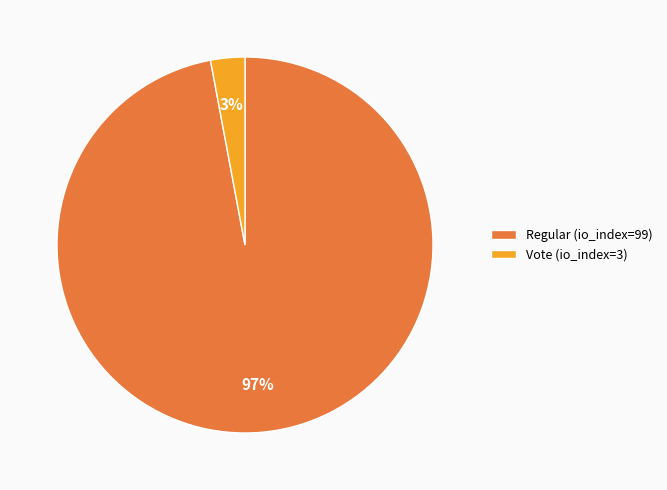

Which slice is the smallest?

Vote (io_index=3)